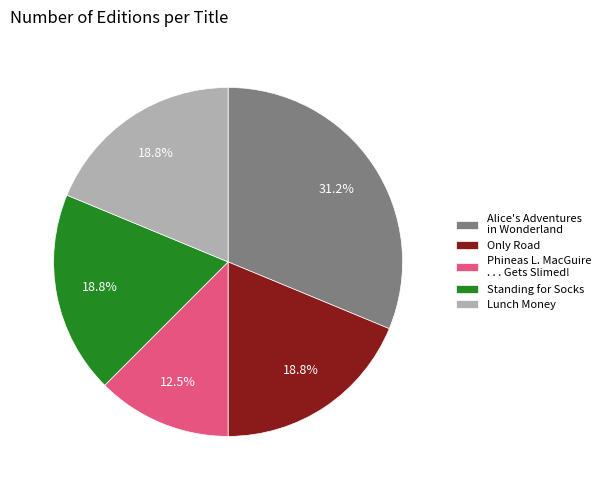

Approximately how many times larger is the value at Only Road compared to Standing for Socks?

1.0